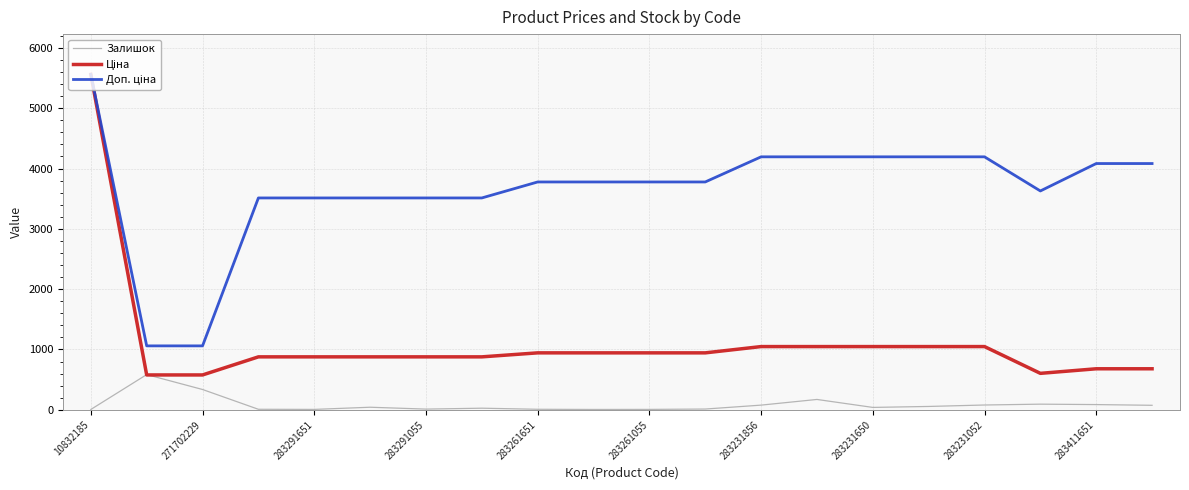

How many lines are shown in the chart?

3